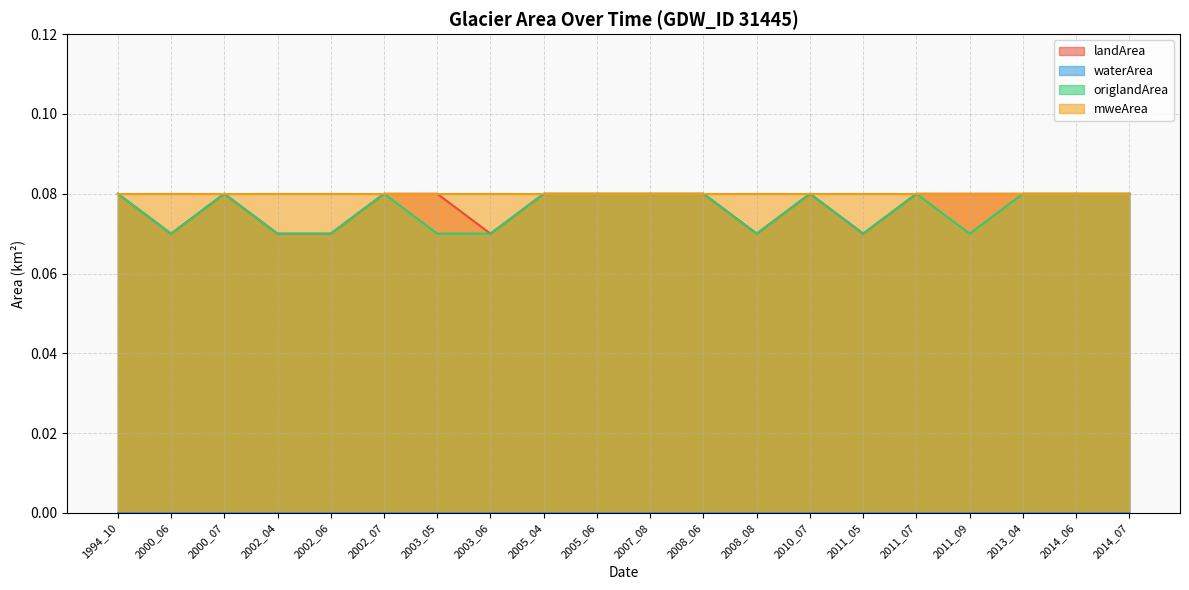

How many interior local valleys does the origlandArea series have?

4